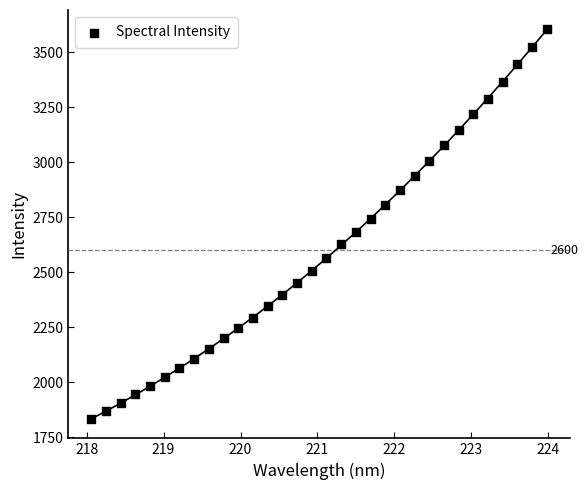

What is the range of Y values (max minus min)?

1770.6